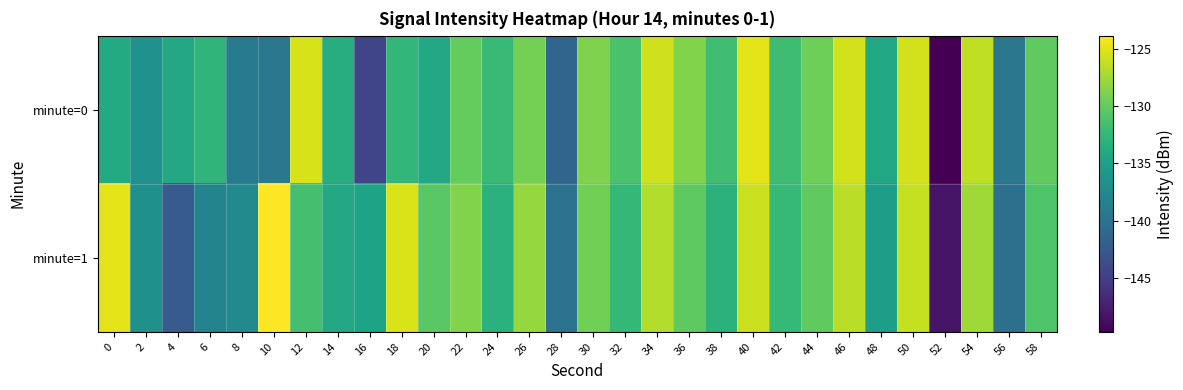

Which series has the largest total across all categories?

minute=1